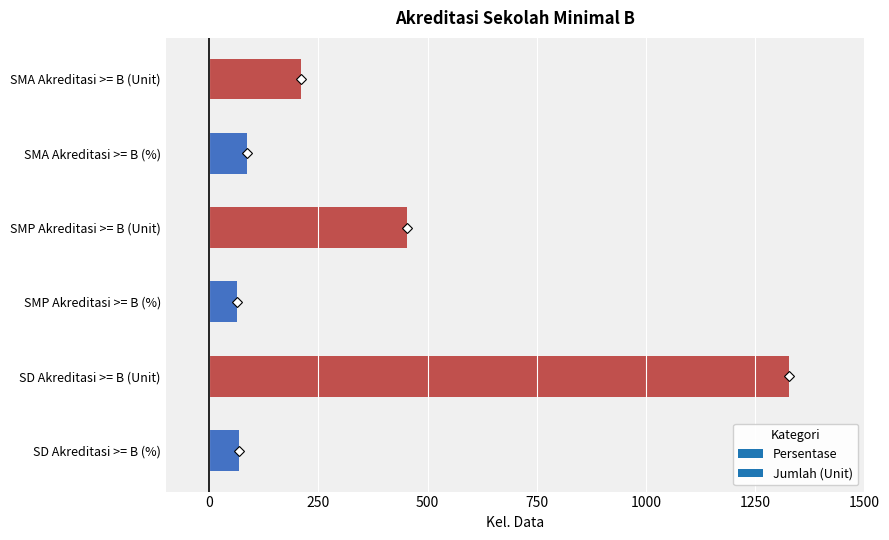

The chart shows a value of 677 at SMP Akreditasi >= B (Unit). True or false?

False